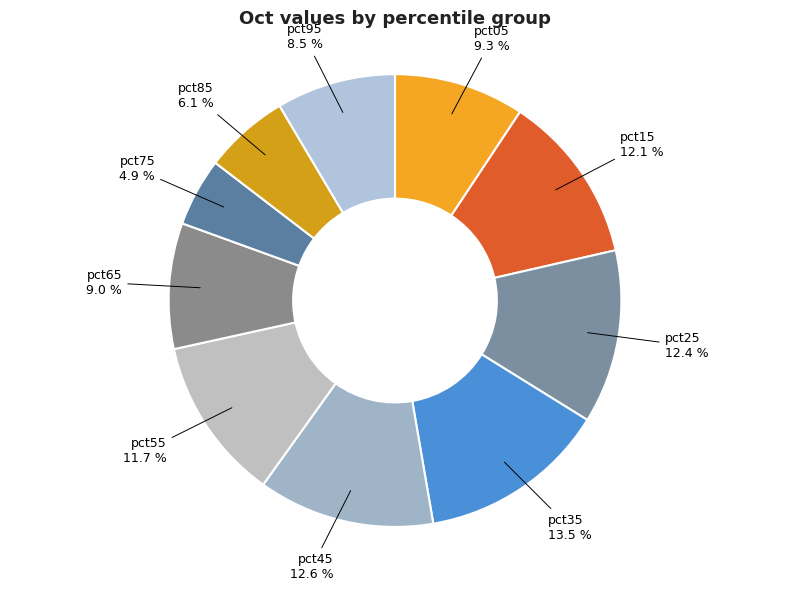

To the nearest percent, what is the average slice percentage?

10%